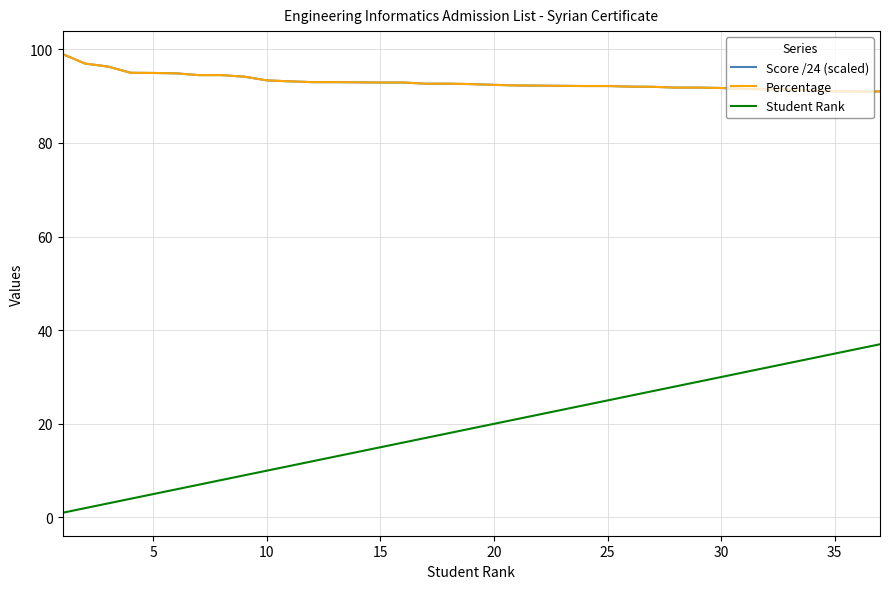

True or false: Student Rank and Percentage intersect in this chart.

False